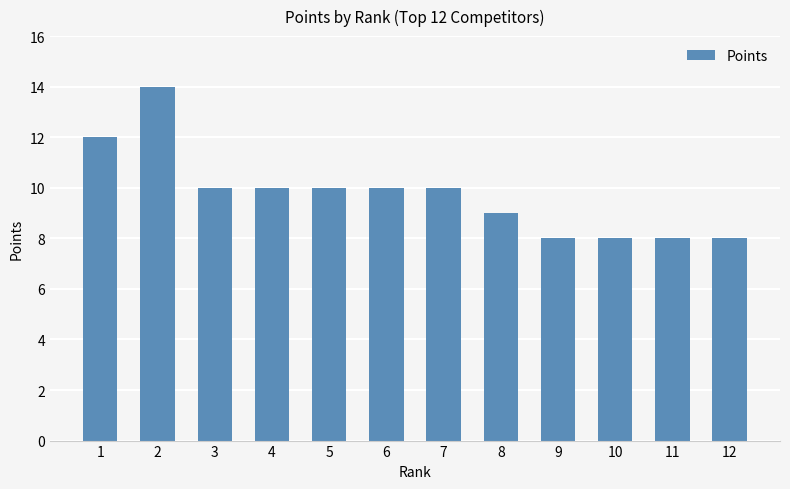

What value does the data have at 1?

12